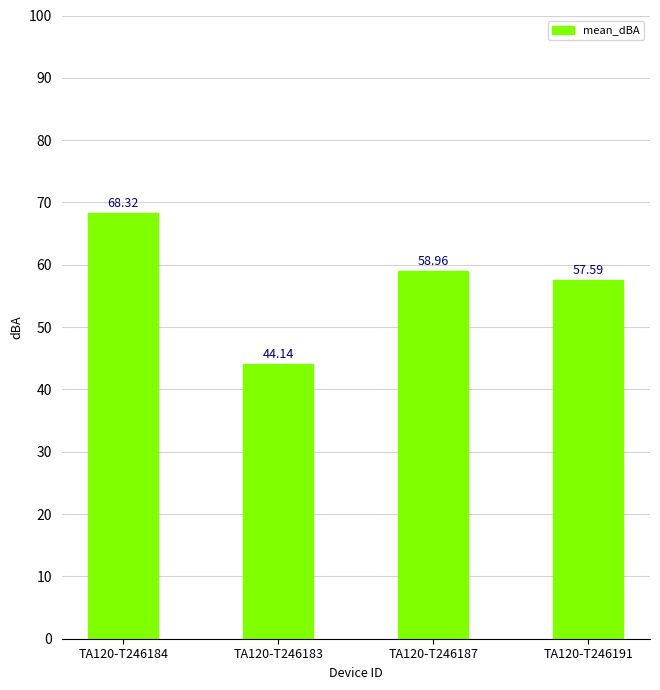

The chart shows a value of 14.3 at TA120-T246187. True or false?

False